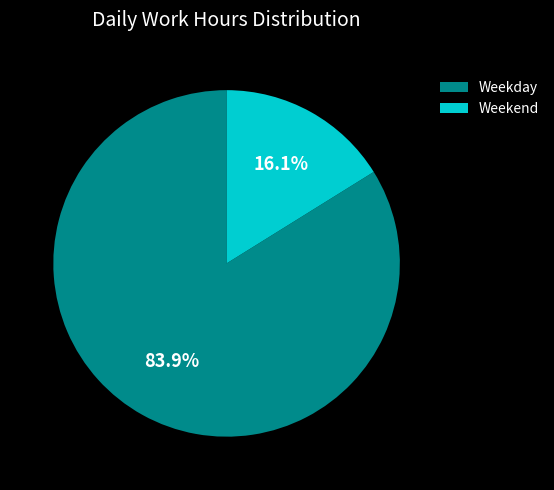

Which category has the smallest portion of the pie?

Weekend